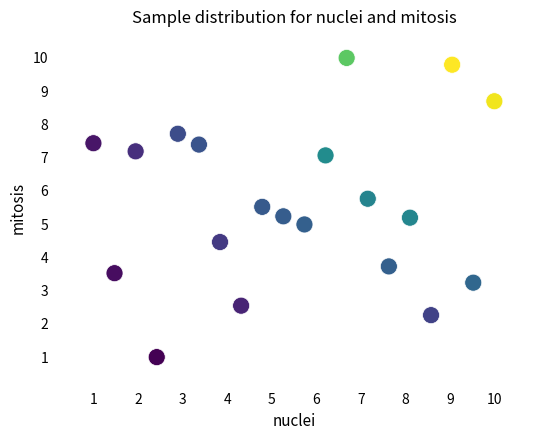

What is the range of Y values (max minus min)?

9.0